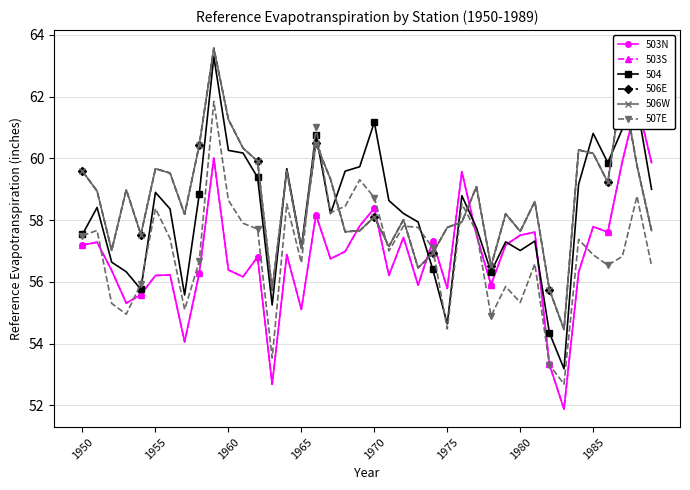

How many data points in 503S are less than 56?

10